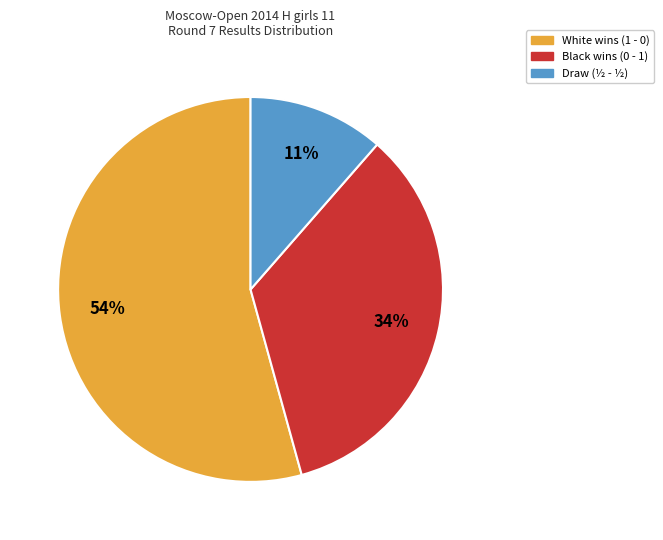

How many segments does this pie chart have?

3